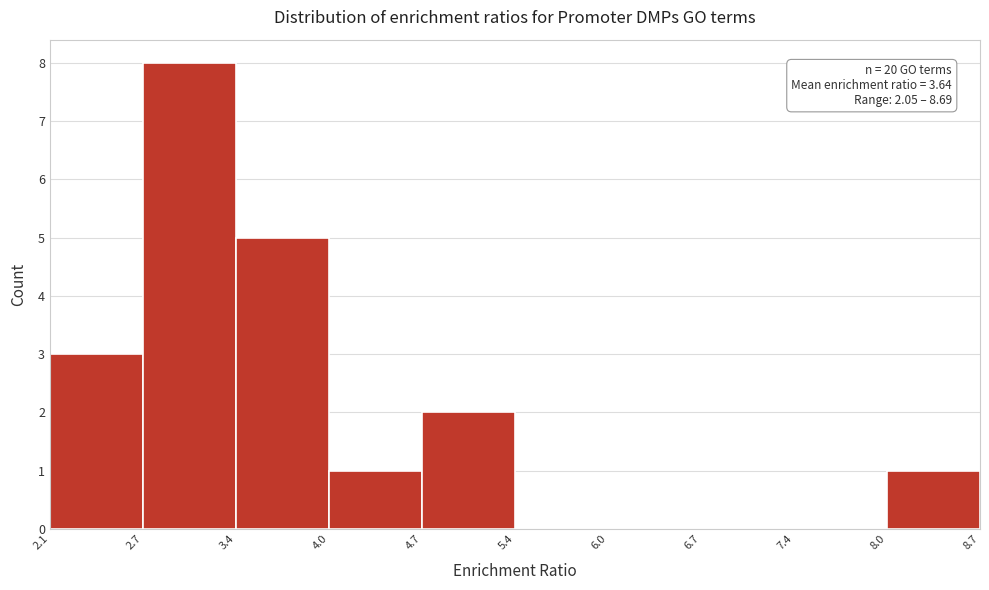

Over which range of the x-axis is the bar tallest?

2.7 to 3.4